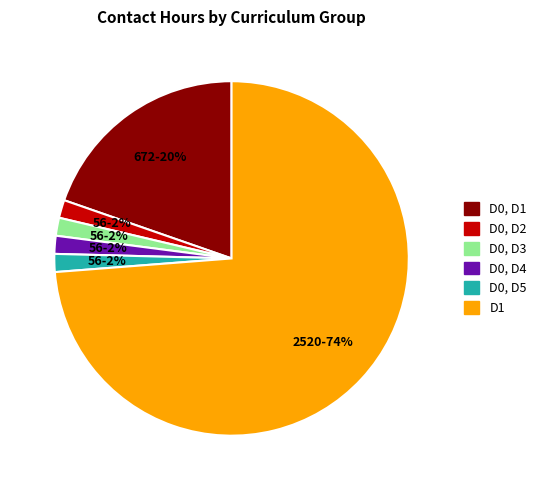

Combined, do D0, D2 and D1 account for over 50%?

Yes